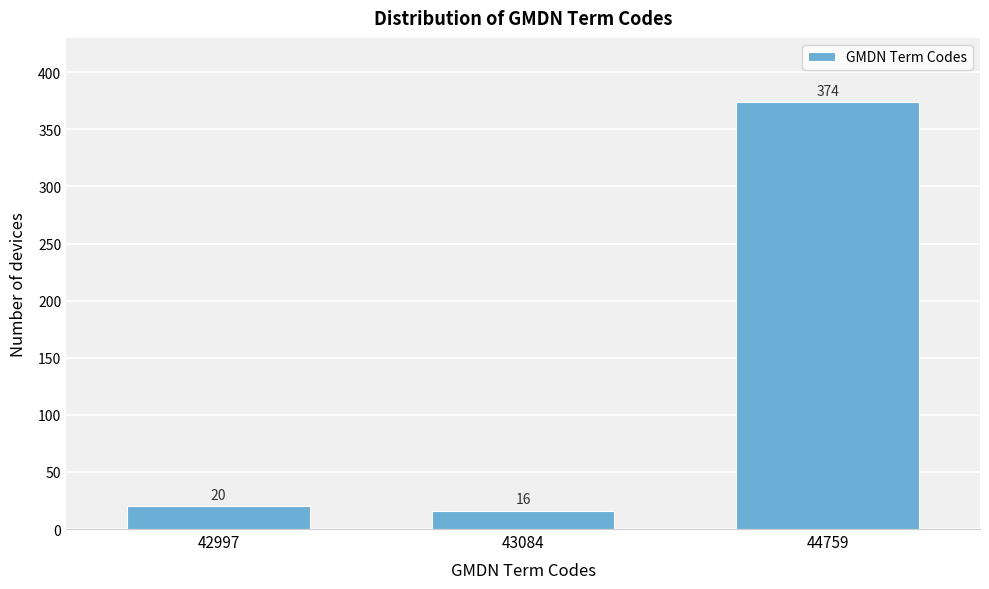

Reading left to right, transcribe all the data shown in this chart.

42997=20	43084=16	44759=374